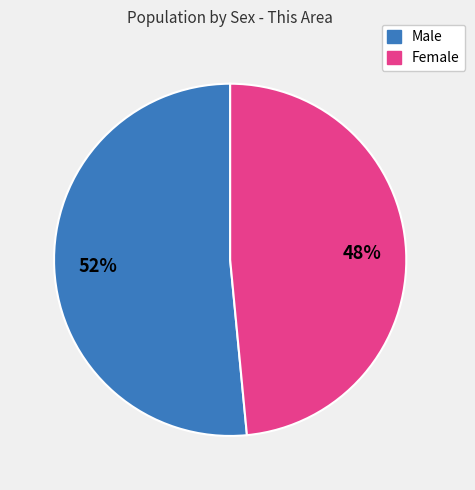

Count the number of slices in the pie.

2